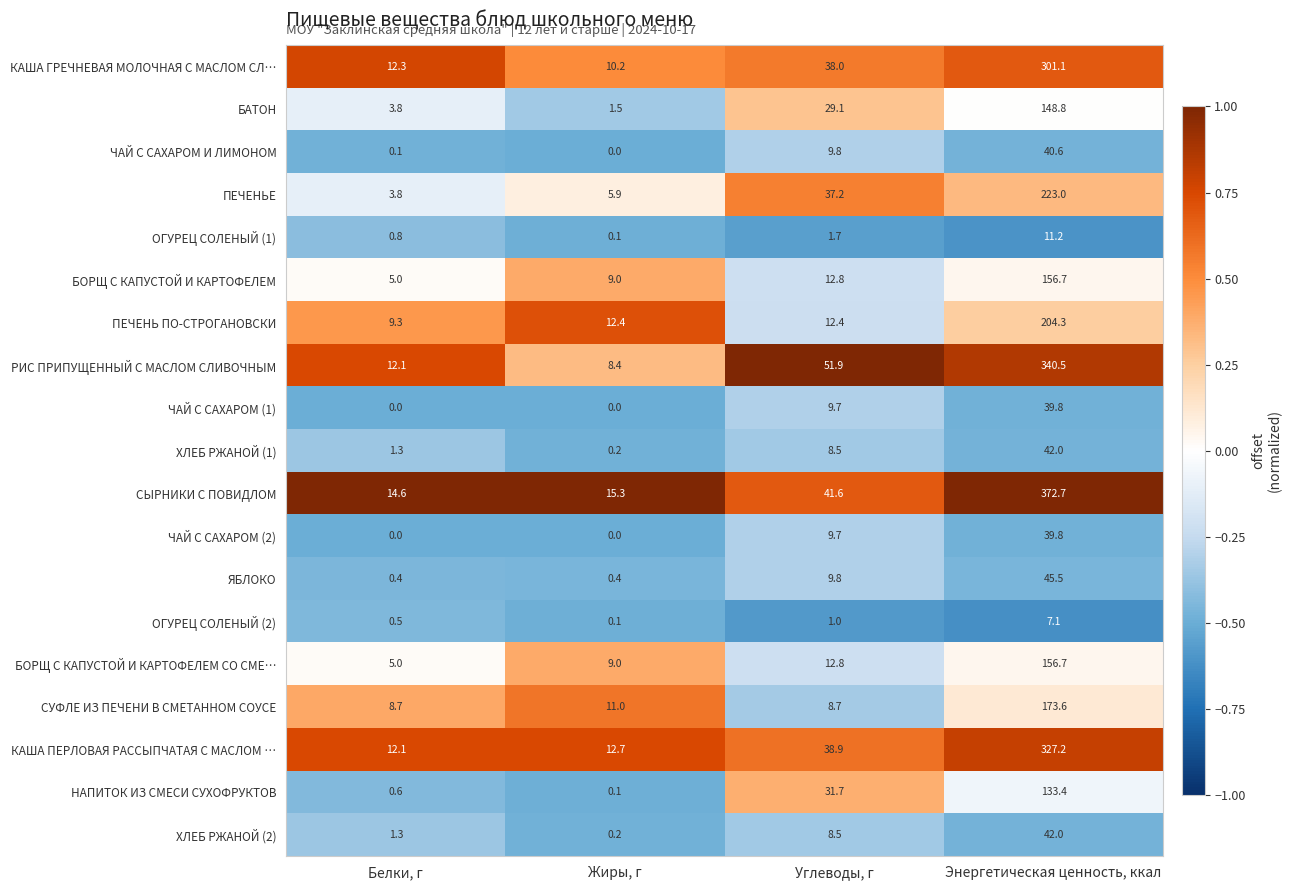

Is it true that ЧАЙ С САХАРОМ И ЛИМОНОМ equals 26.3 at Энергетическая ценность, ккал?

False